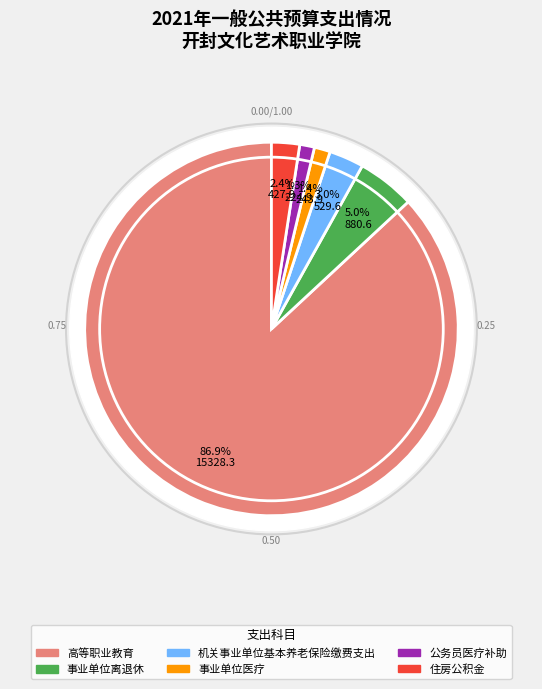

What is the smallest slice in the pie chart?

公务员医疗补助